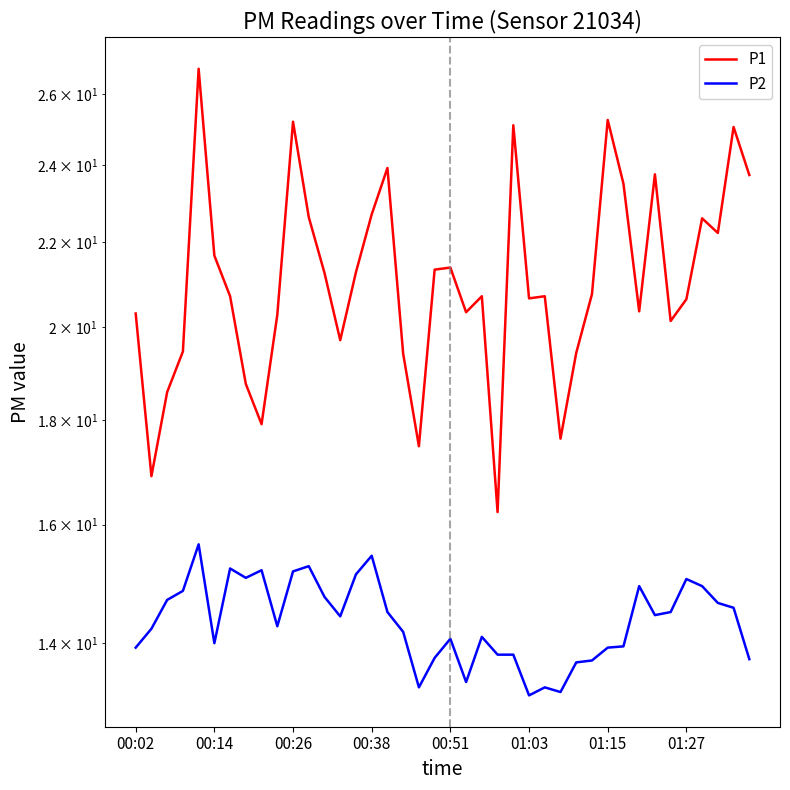

What is the difference between the P1 values at 00:38 and 35?

1.2